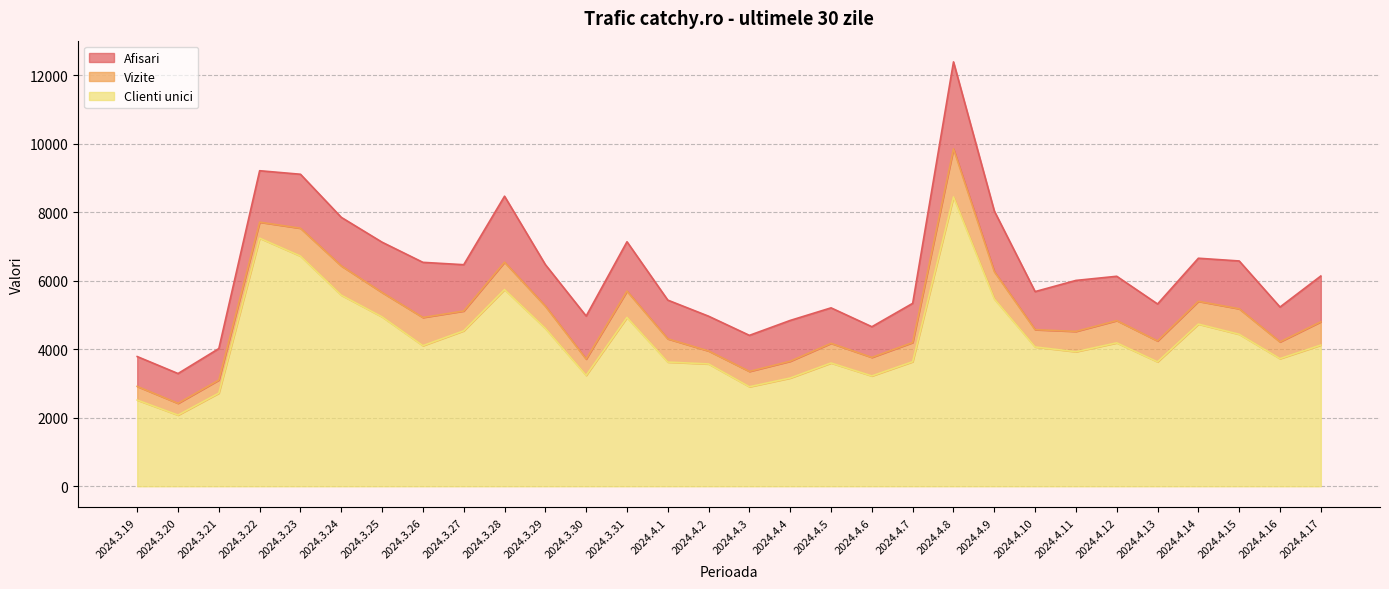

Does the chart have visible grid lines?

Yes